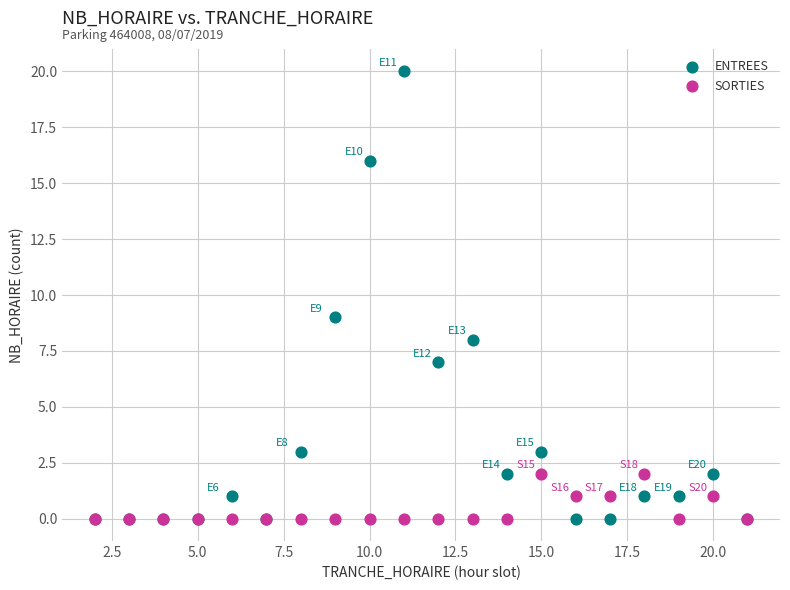

What are all the series names shown in the legend?

ENTREES, SORTIES